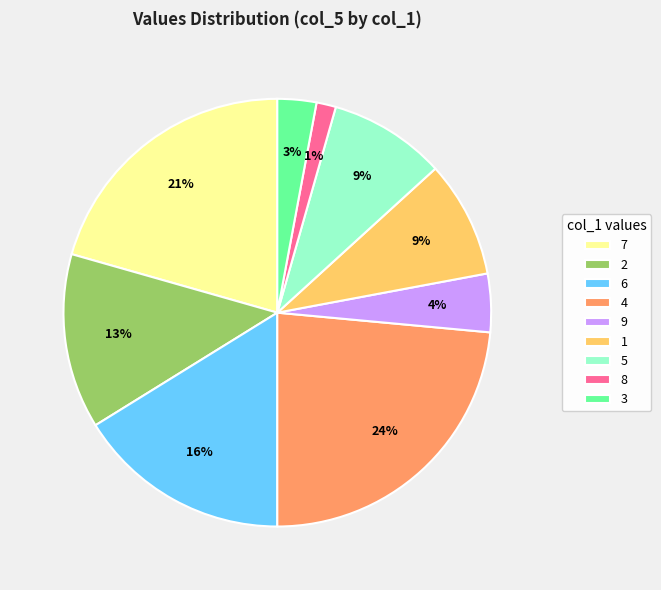

Do 3 and 7 together represent more than half of the pie?

No